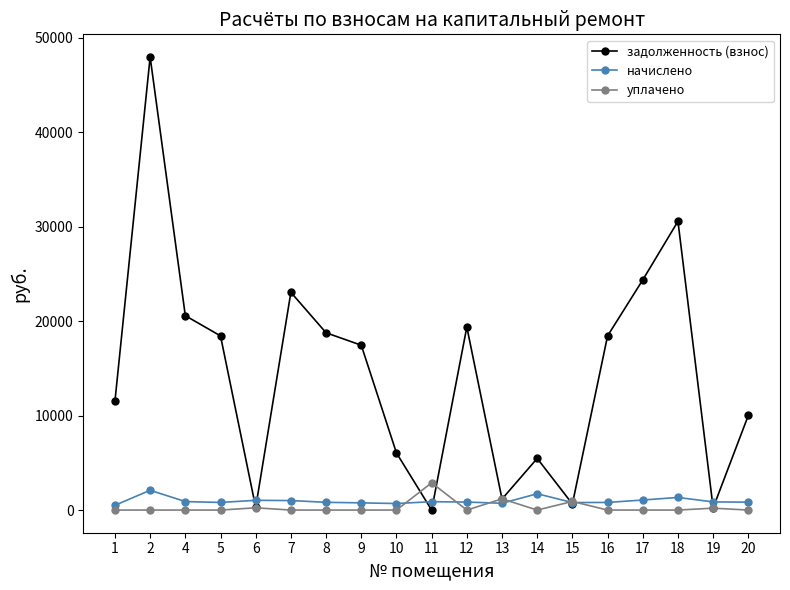

What is the highest value of the уплачено series?

2886.0